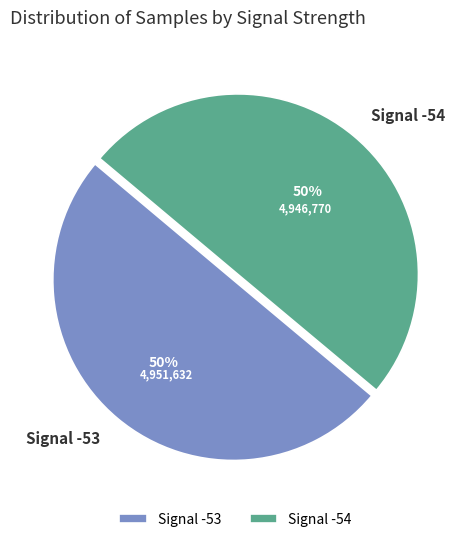

Is the sum of Signal -54 and Signal -53 greater than half?

Yes